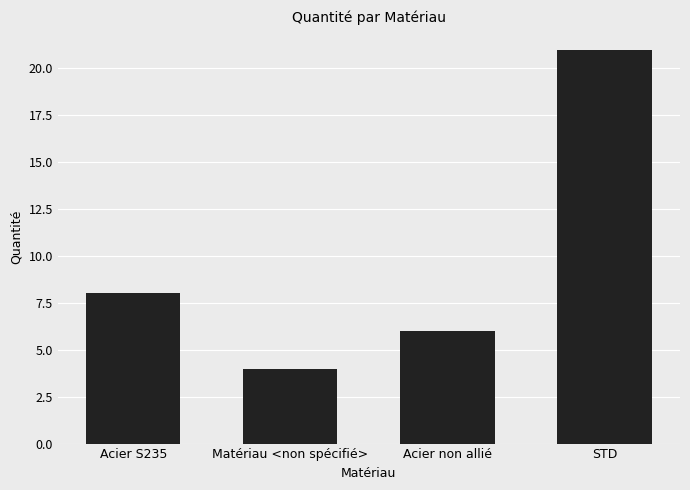

True or false: the data shows 6 at Acier non allié.

True